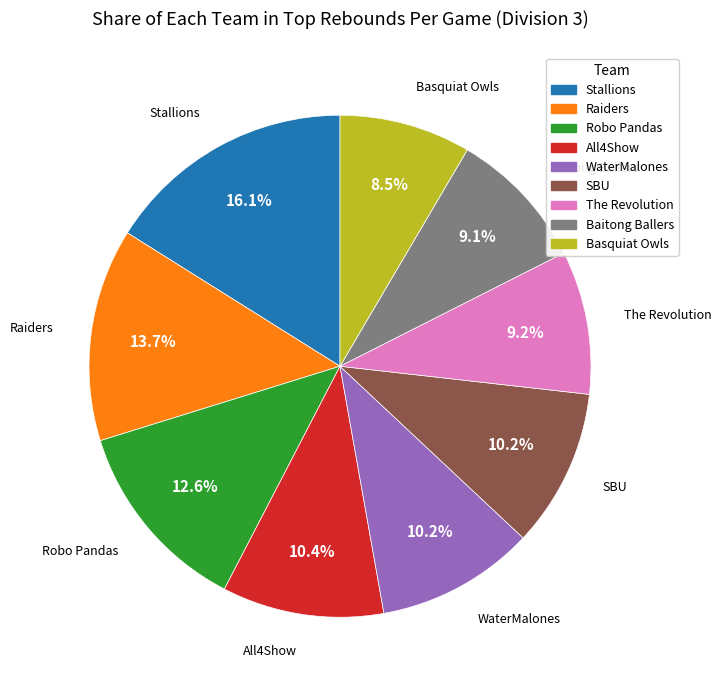

Between Stallions and Robo Pandas, which is larger?

Stallions